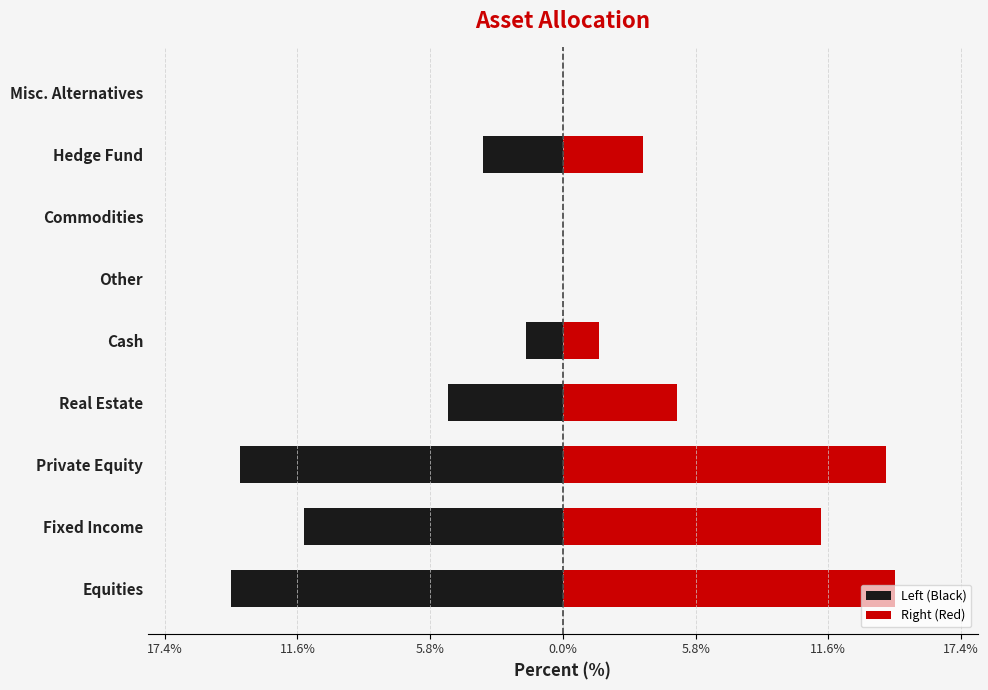

Which series changed the most between Other and Hedge Fund?

Left (Black)